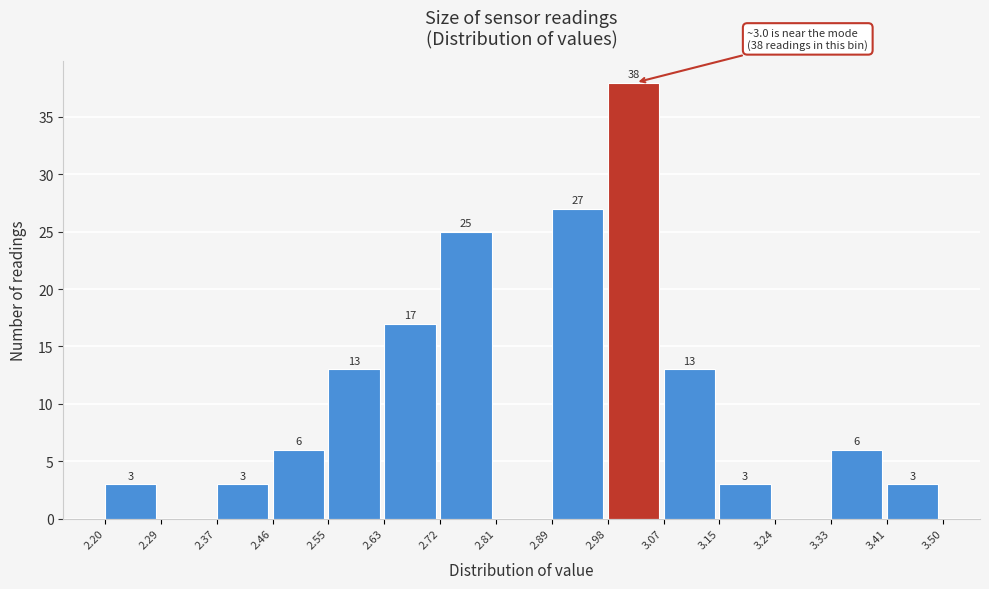

Which range on the x-axis has the tallest bar?

2.98 to 3.07